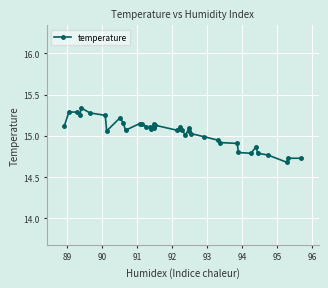

What is the label of the 38th point from the right?

90